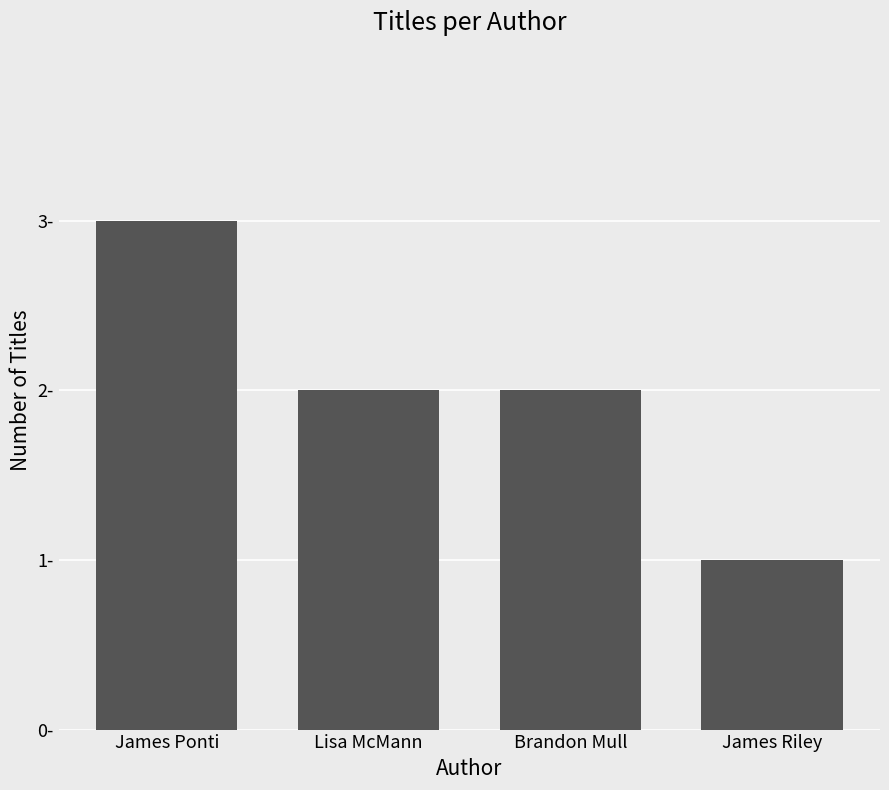

Rank the categories by value from highest to lowest.

James Ponti, Lisa McMann, Brandon Mull, James Riley